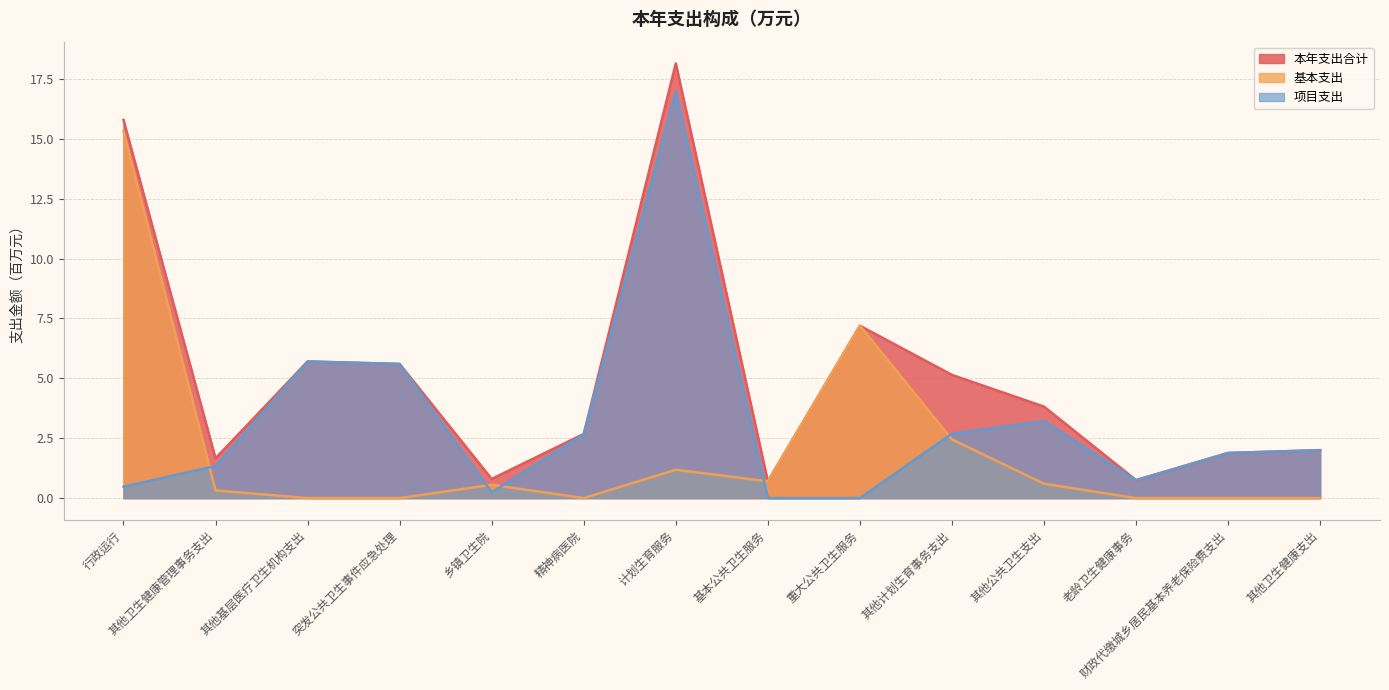

What is the label of the 2nd point from the right?

财政代缴城乡居民基本养老保险费支出